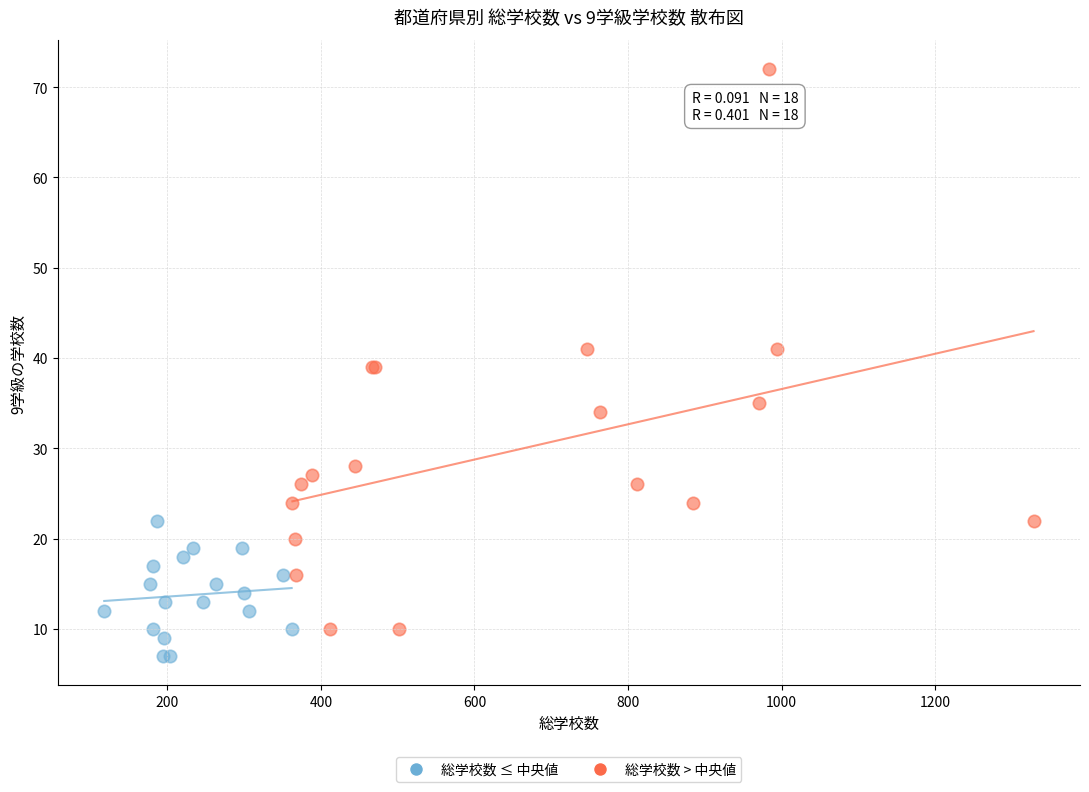

Which series has the widest spread of Y values?

総学校数 > 中央値